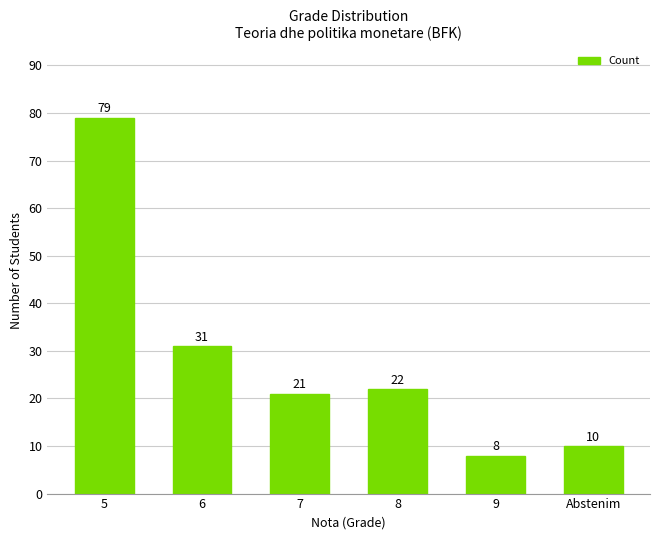

Reading right to left, extract all data points from this chart.

Abstenim=10	9=8	8=22	7=21	6=31	5=79